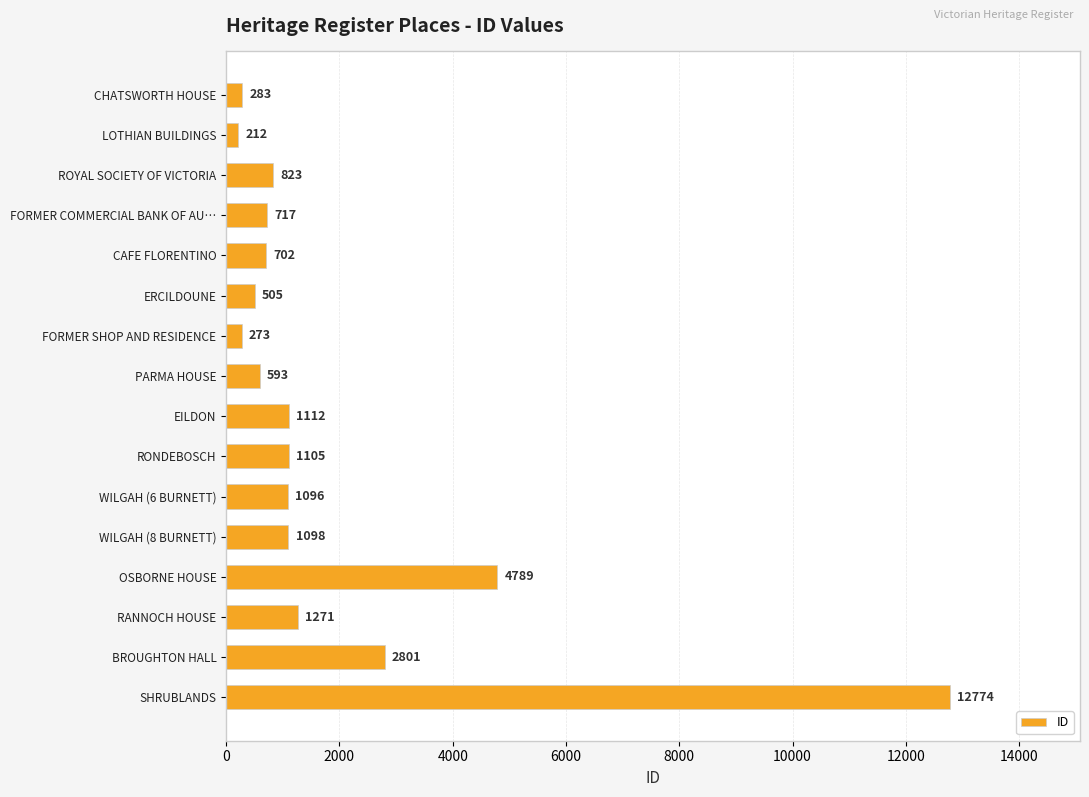

List the labels in order of value, largest first.

SHRUBLANDS, OSBORNE HOUSE, BROUGHTON HALL, RANNOCH HOUSE, EILDON, RONDEBOSCH, WILGAH (8 BURNETT), WILGAH (6 BURNETT), ROYAL SOCIETY OF VICTORIA, FORMER COMMERCIAL BANK OF AU…, CAFE FLORENTINO, PARMA HOUSE, ERCILDOUNE, CHATSWORTH HOUSE, FORMER SHOP AND RESIDENCE, LOTHIAN BUILDINGS